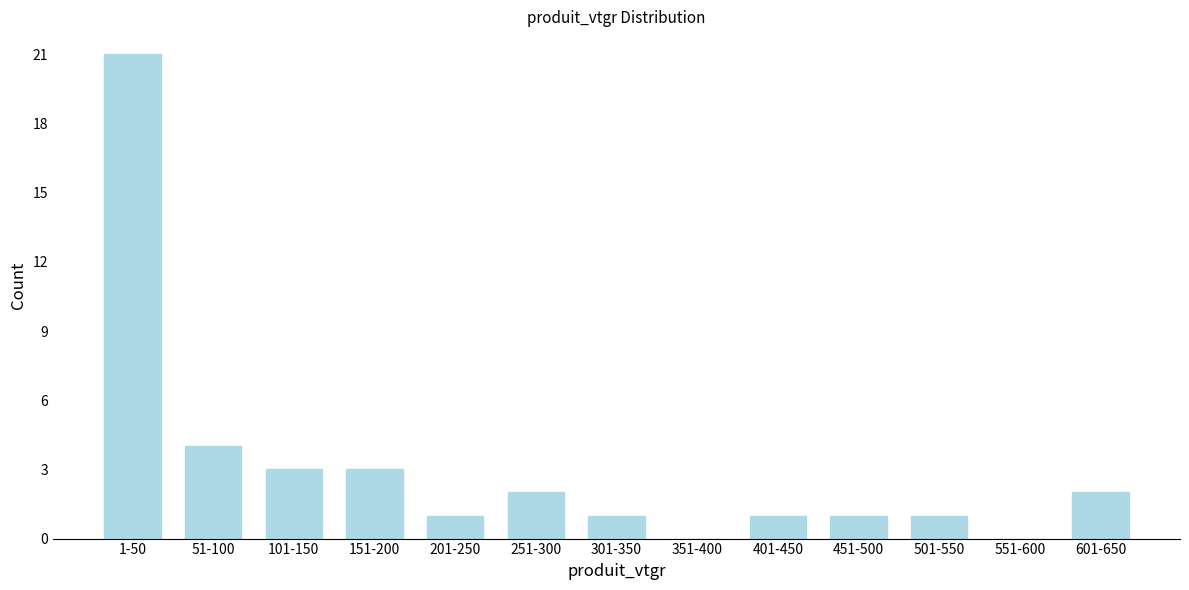

Reading left to right, extract all data points from this chart.

1-50=21	51-100=4	101-150=3	151-200=3	201-250=1	251-300=2	301-350=1	351-400=0	401-450=1	451-500=1	501-550=1	551-600=0	601-650=2